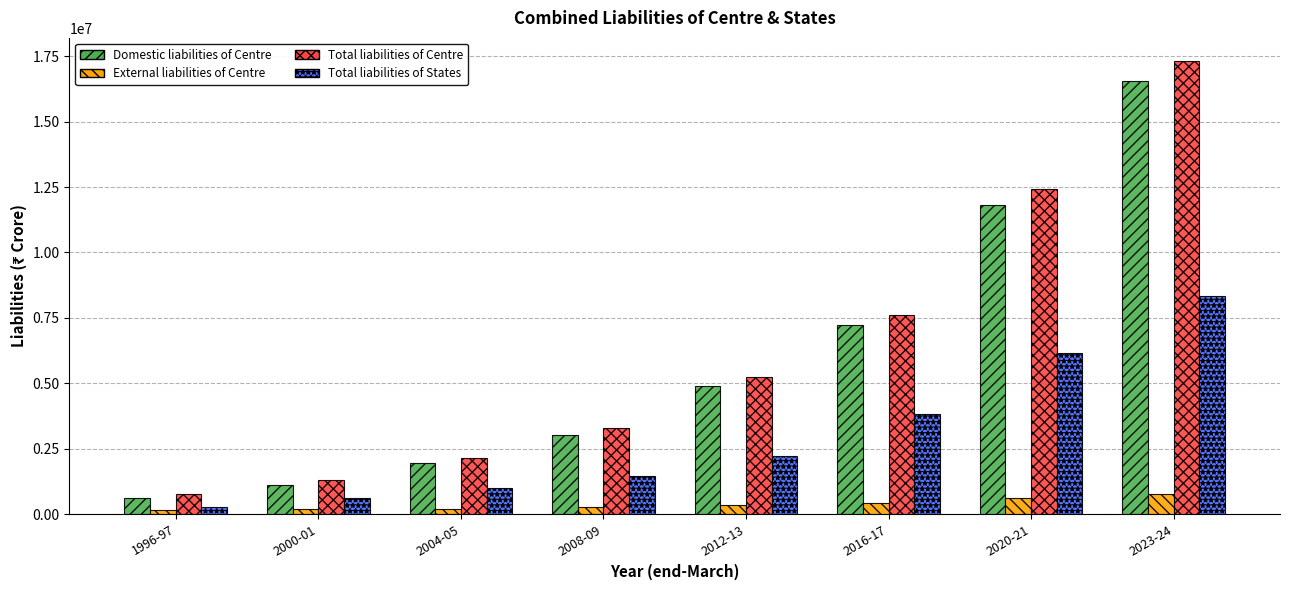

At how many categories does at least one series exceed 15070315?

1